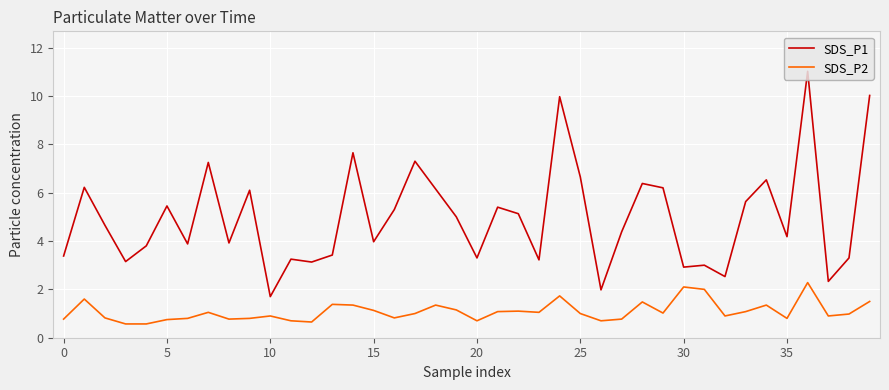

Which series has the widest spread of values?

SDS_P1